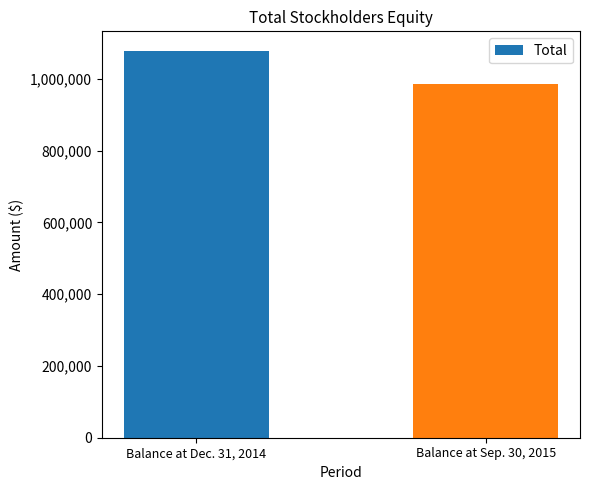

How many bars are there in total?

2